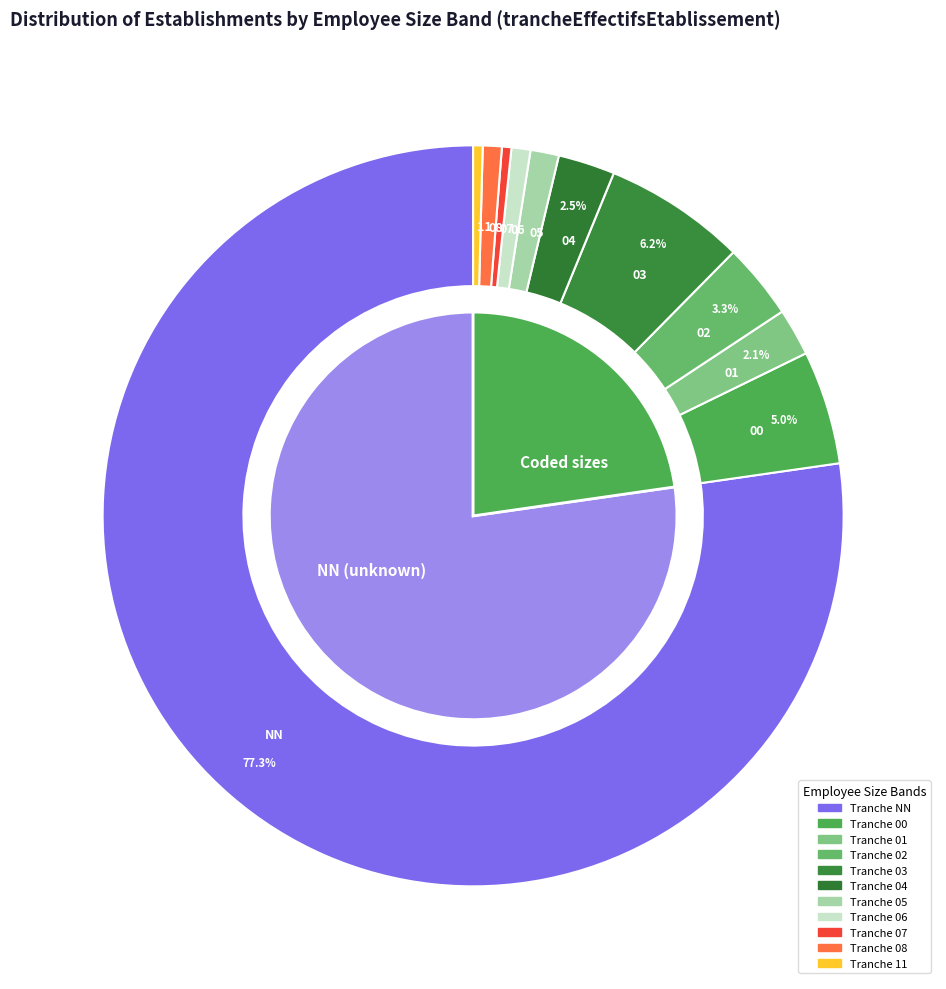

Is the sum of 08 and 06 greater than half?

No